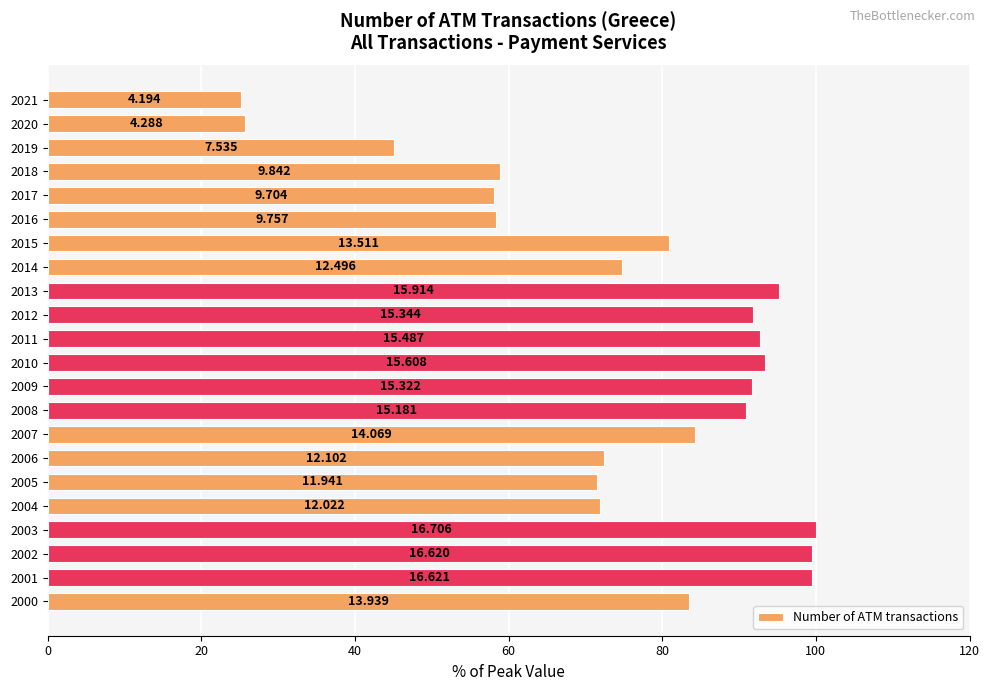

What is the difference between the second highest and second lowest values?

73.8